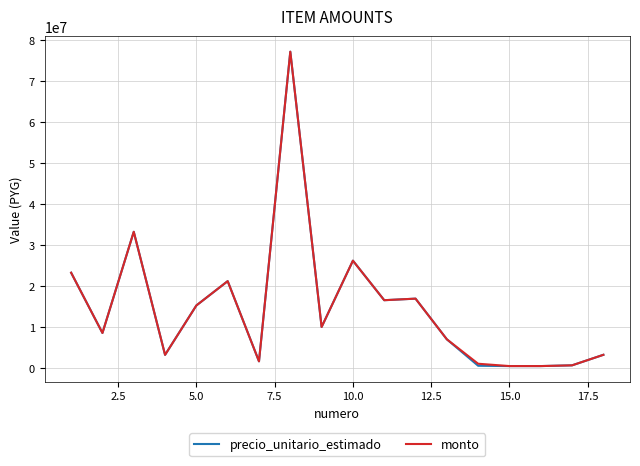

What is the greatest value displayed?

77094000